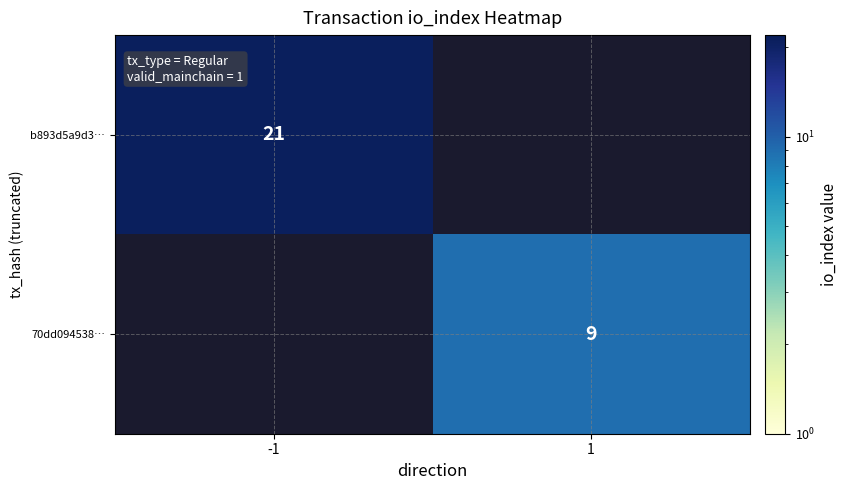

What is the total value across all series at 1?

9